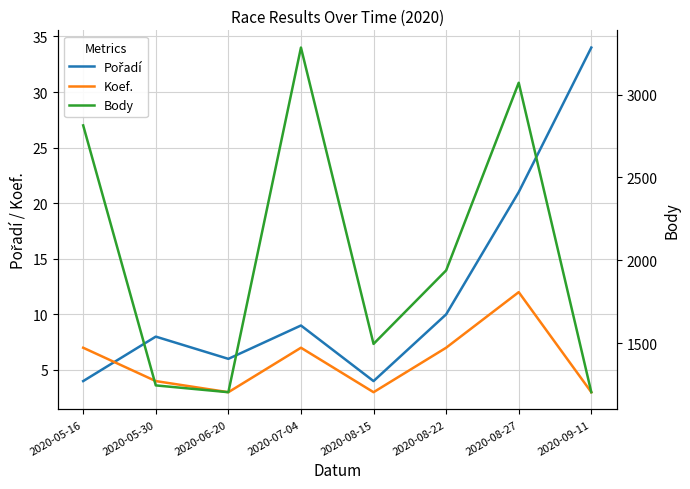

How many categories are shown in the chart?

8